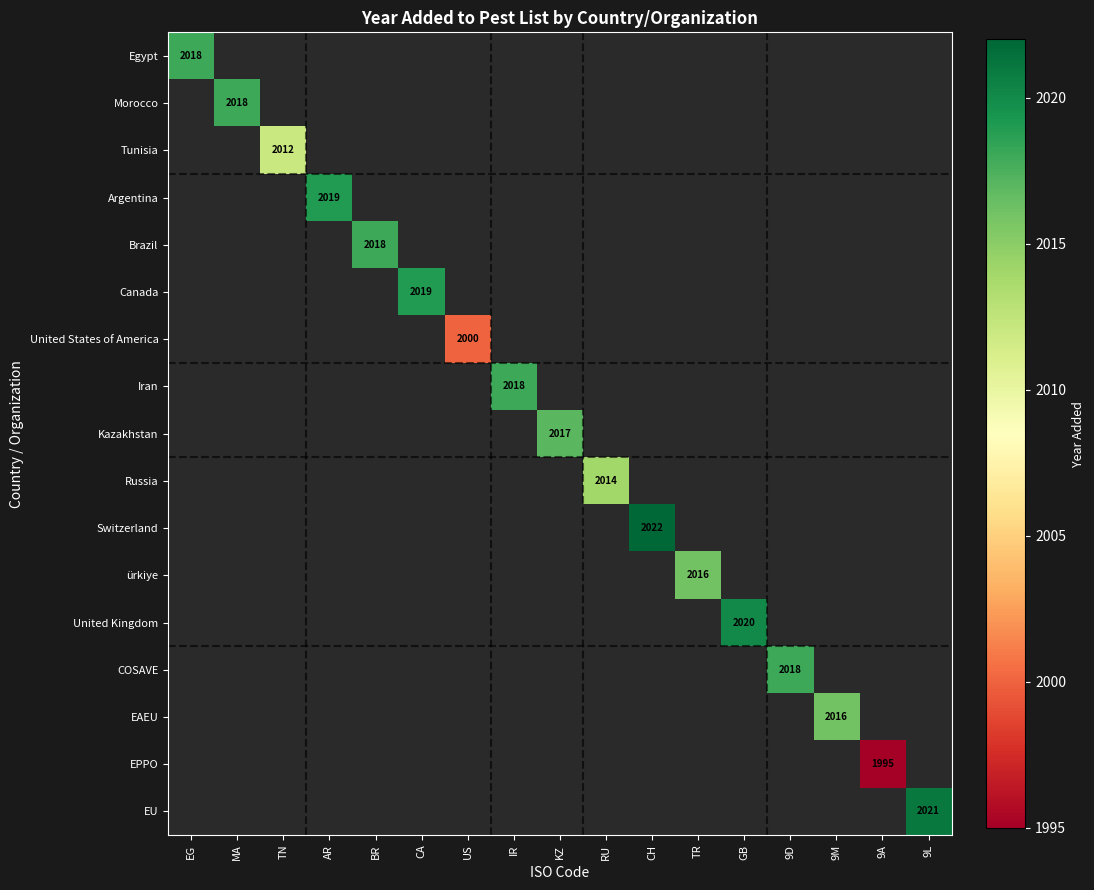

Which series has the largest range (max minus min)?

Egypt